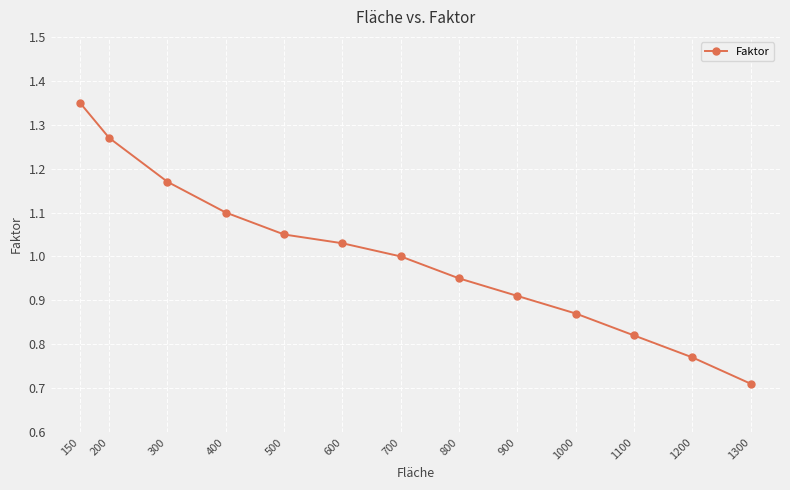

Rank the categories by value from highest to lowest.

150, 200, 300, 400, 500, 600, 700, 800, 900, 1000, 1100, 1200, 1300